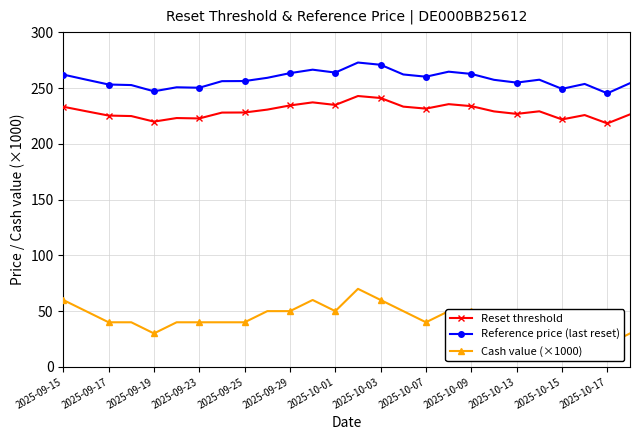

The value of Reset threshold at 13 is 243.0. True or false?

True